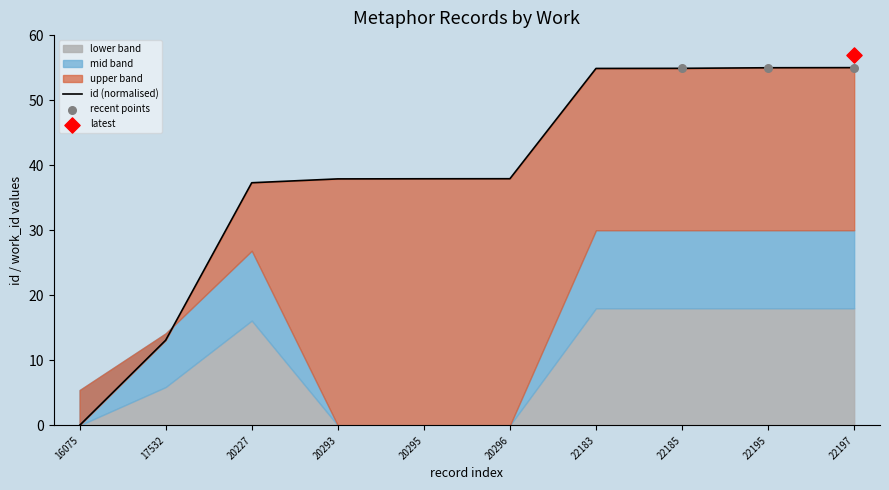

Between 20293 and 22183, which is larger?

22183